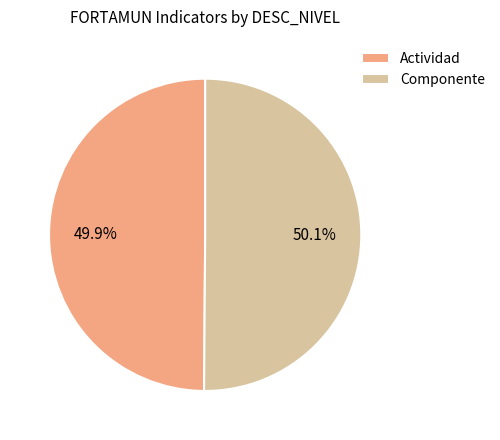

Approximately how many times larger is the value at Actividad compared to Componente?

1.0